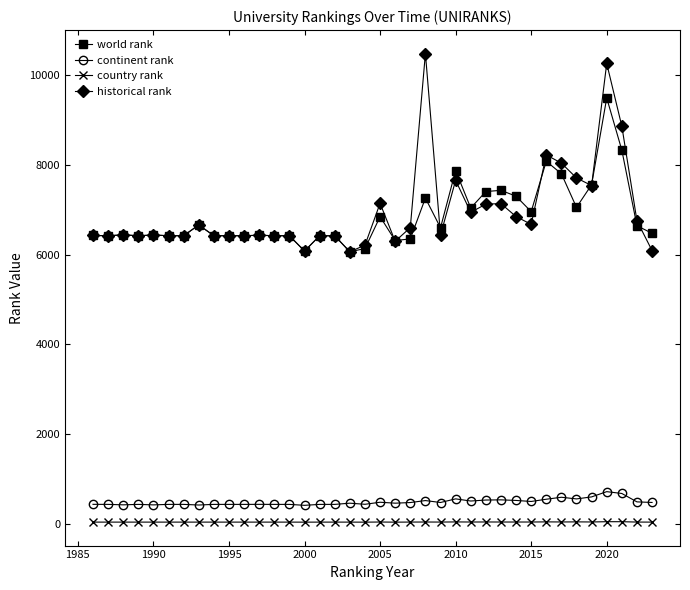

What is the minimum value for historical rank?

6066